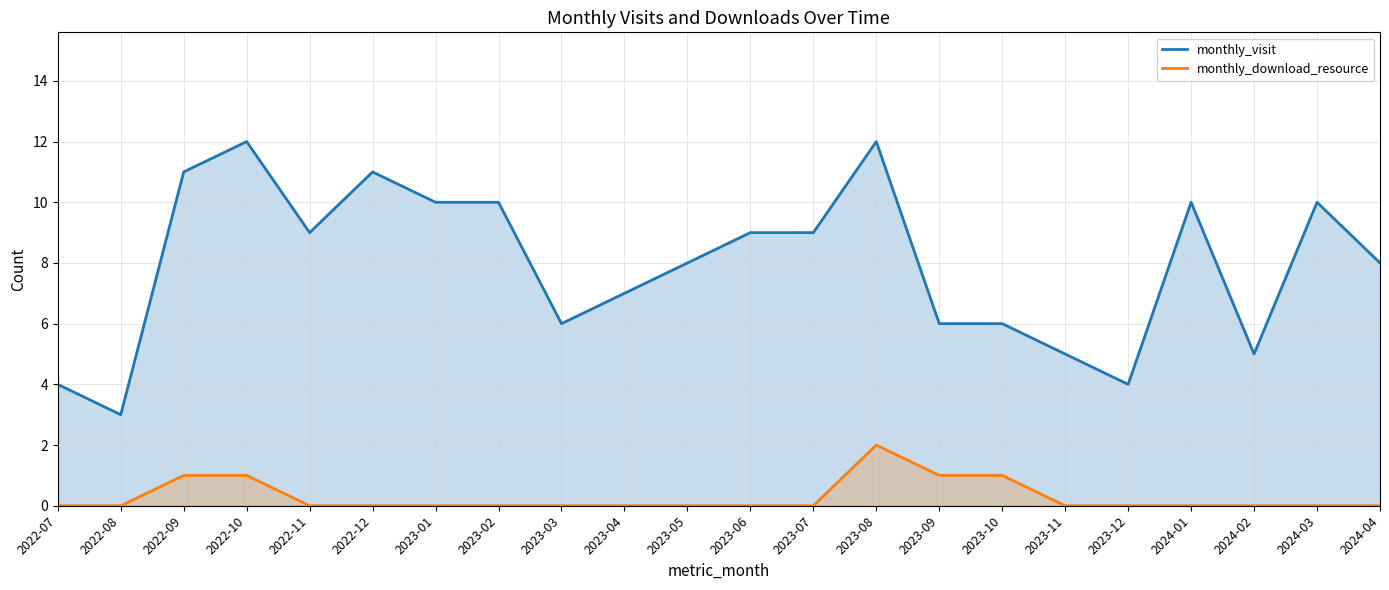

Rank the series by their average value, from lowest to highest.

monthly_download_resource, monthly_visit